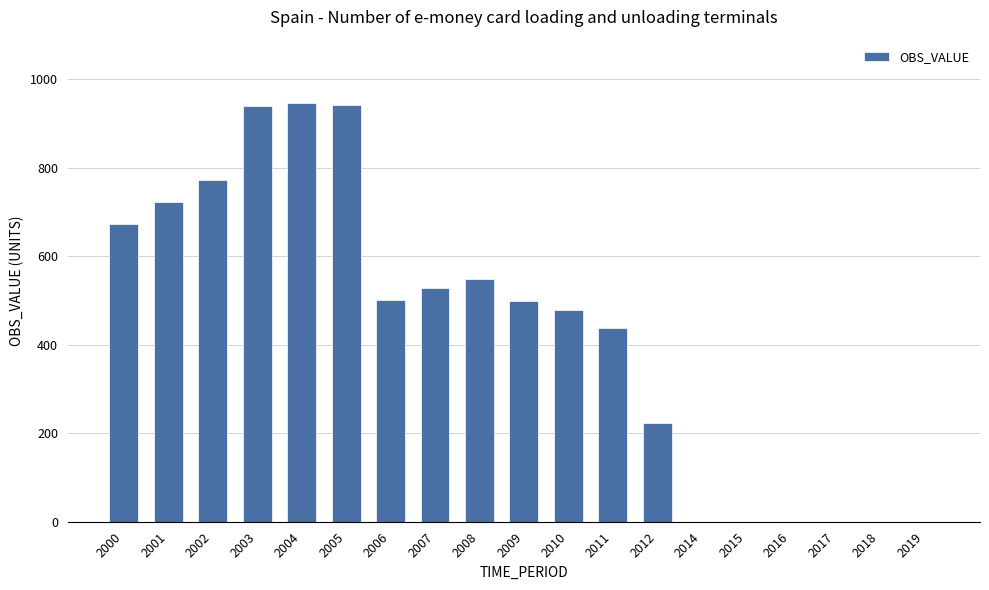

Between 2017 and 2003, which is larger?

2003